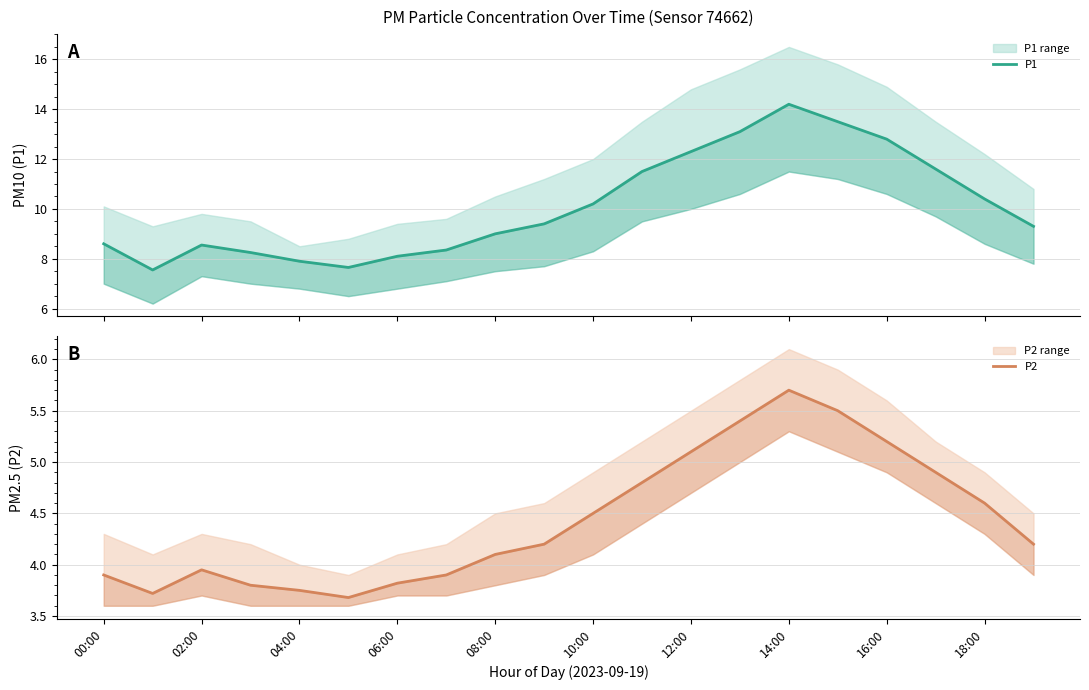

Is this an area chart (filled region under the line)?

No